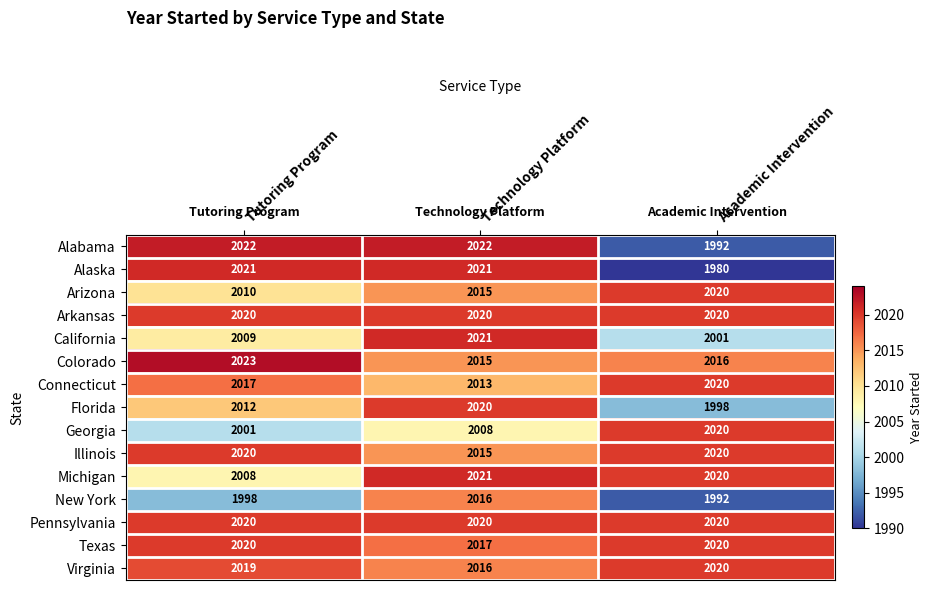

At which category is the sum across all series the highest?

Technology Platform